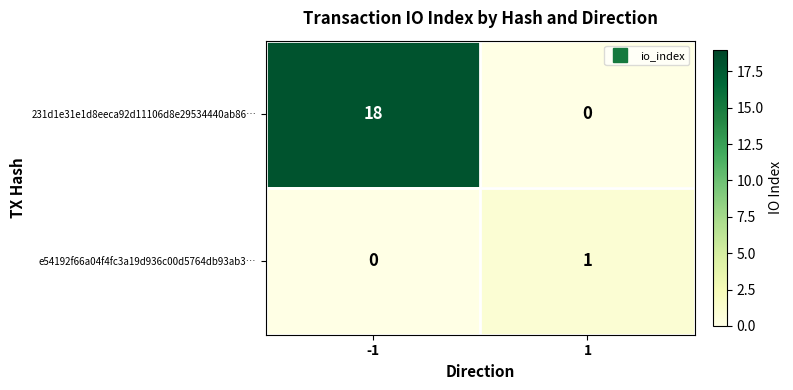

Reading left to right, what are all the values shown in this chart?

231d1e31e1d8eeca92d11106d8e29534440ab86…: -1=18	1=0
e54192f66a04f4fc3a19d936c00d5764db93ab3…: -1=0	1=1